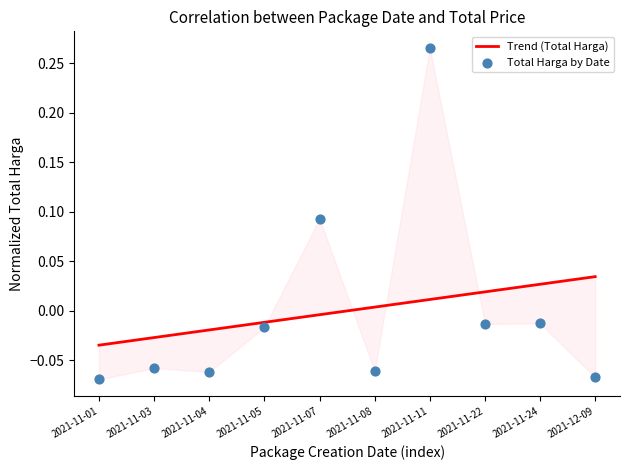

What are all the series names shown in the legend?

Trend (Total Harga), Total Harga by Date